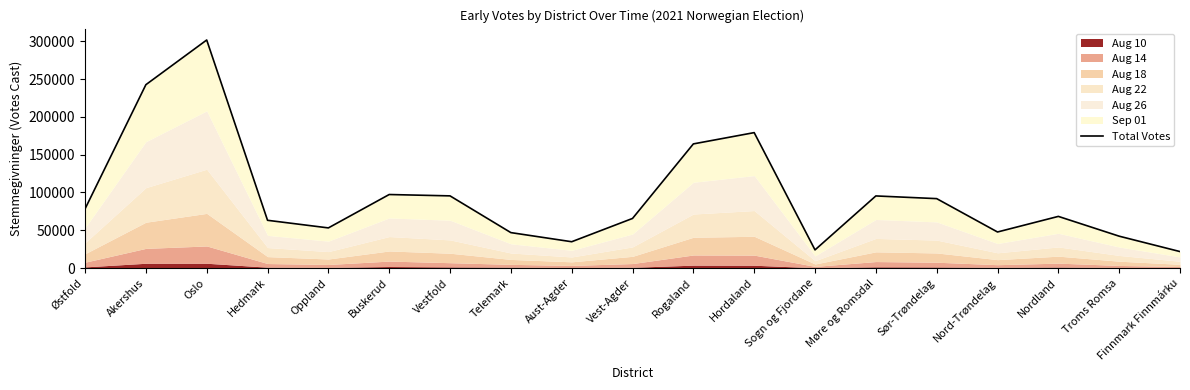

How many interior local valleys (lower than both neighbors) does the data have?

4